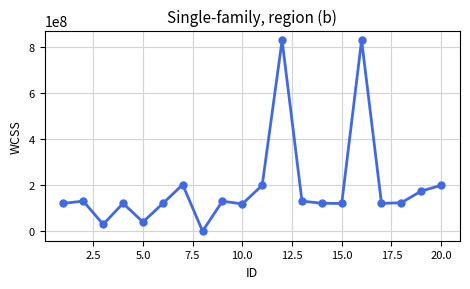

How many distinct data groups are displayed?

1